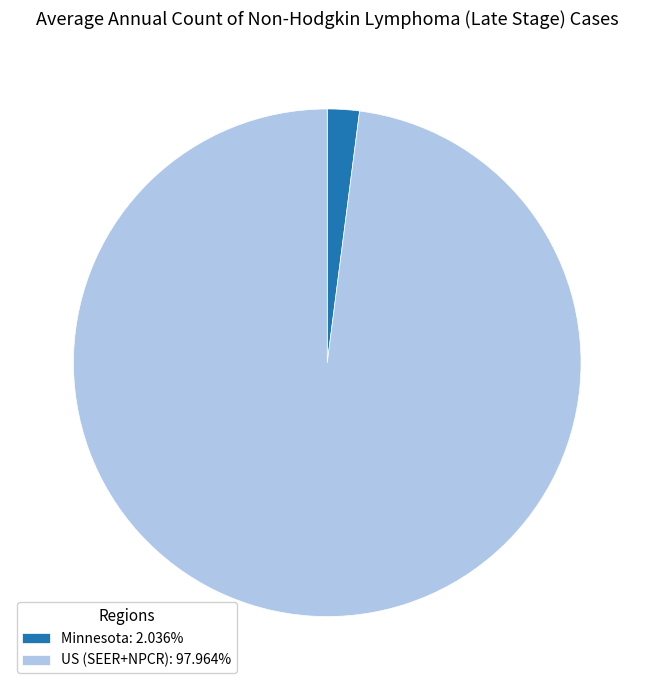

Is Minnesota: 2.036% the majority of the pie?

No